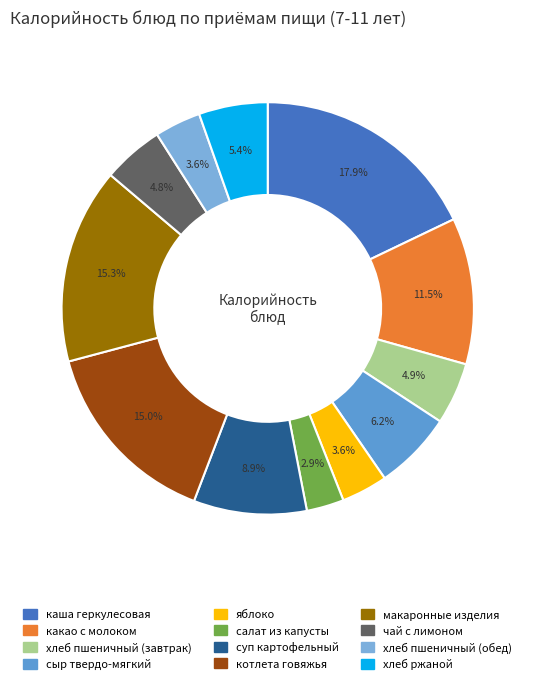

What percentage is NOT represented by какао с молоком?

88.5%